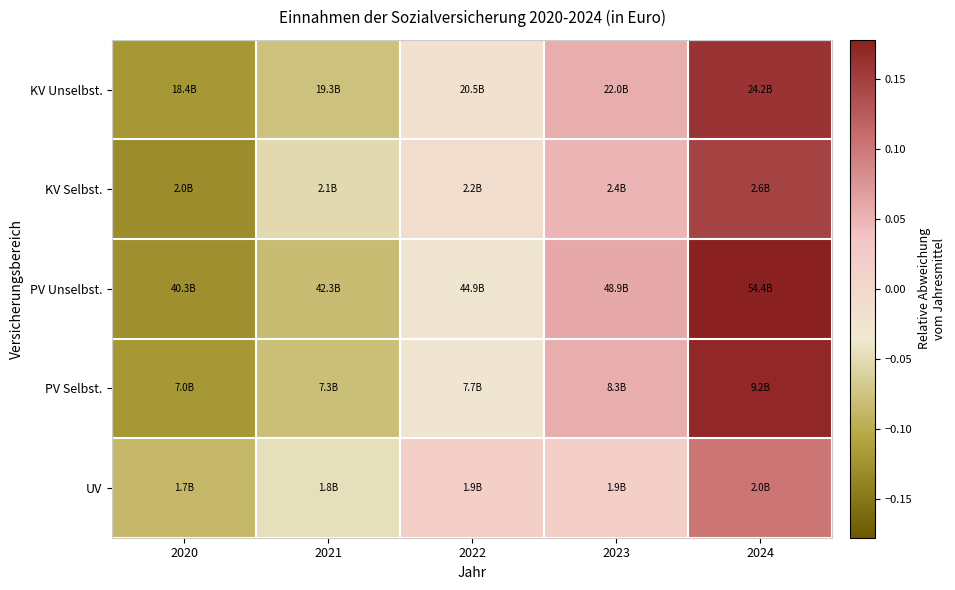

Rank the series by their maximum value, from highest to lowest.

PV Unselbst., PV Selbst., KV Unselbst., KV Selbst., UV